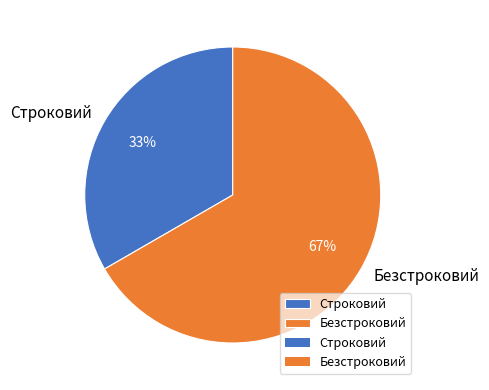

What is the ratio of the value at Безстроковий to the value at Строковий?

2.0